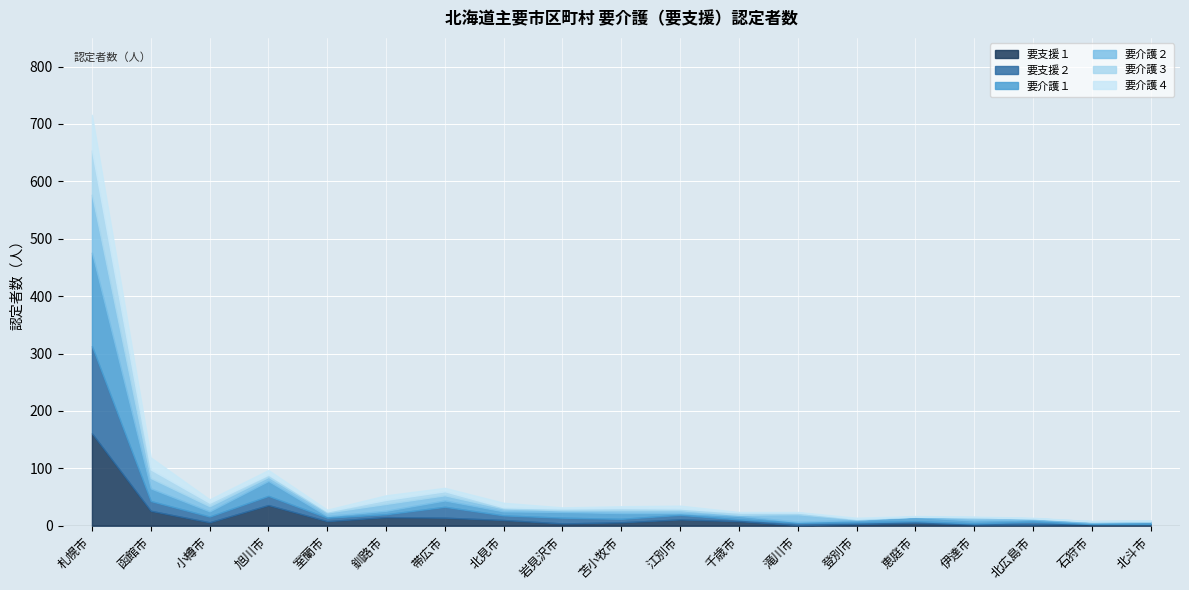

What is the difference between the maximum and second lowest values in the 要支援２ series?

152